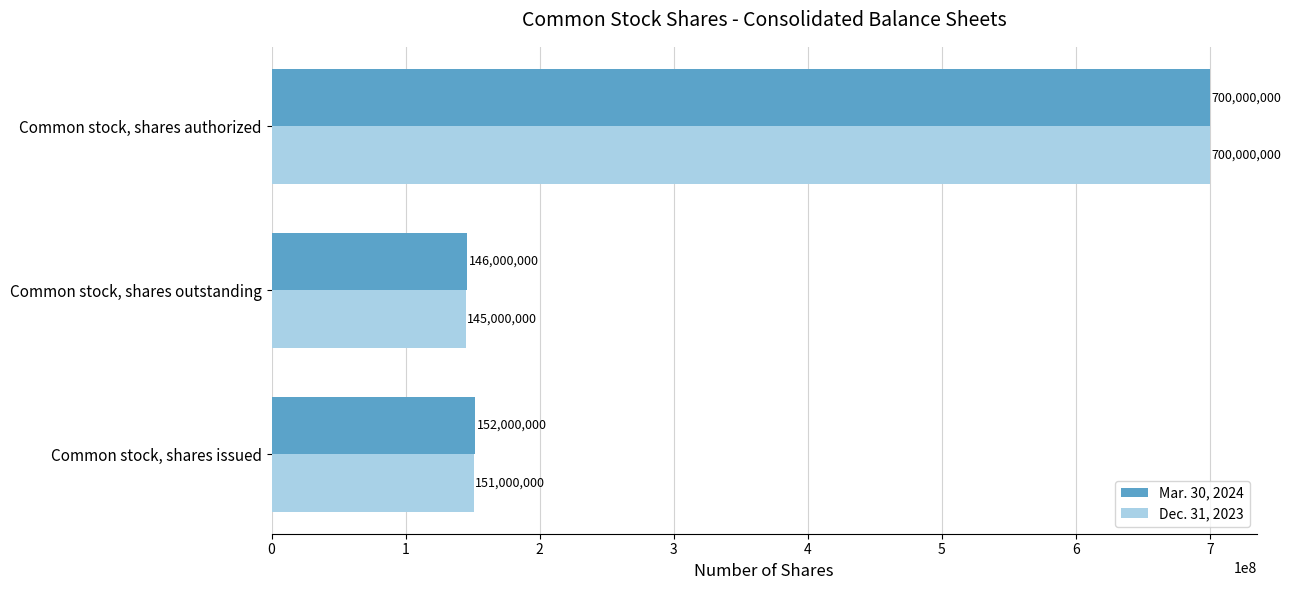

Is it true that Dec. 31, 2023 equals 700000000 at Common stock, shares authorized?

True